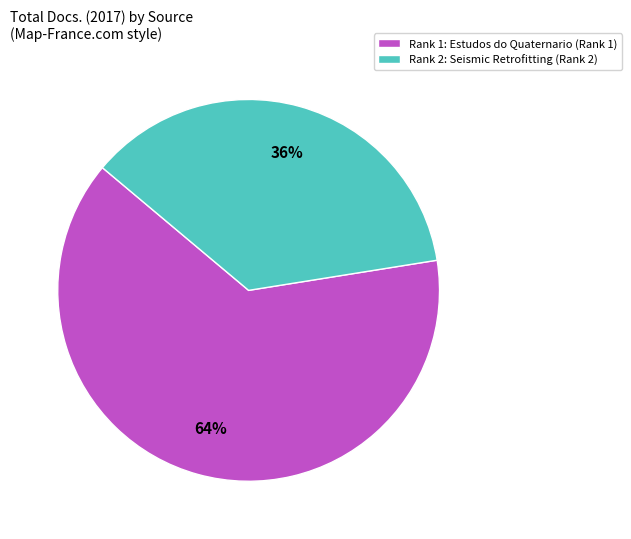

The Rank 1: Estudos do Quaternario (Rank 1) slice represents 57% of the pie. True or false?

False